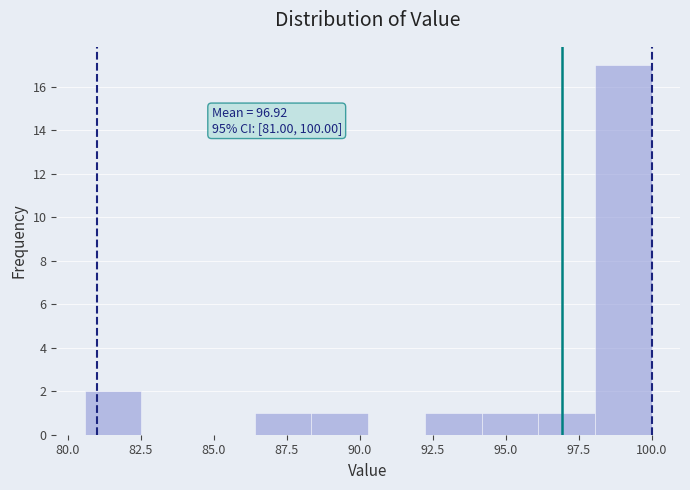

Around what value on the x-axis is the tallest bar? Give the approximate position of its centre, as read against the axis.

99.0